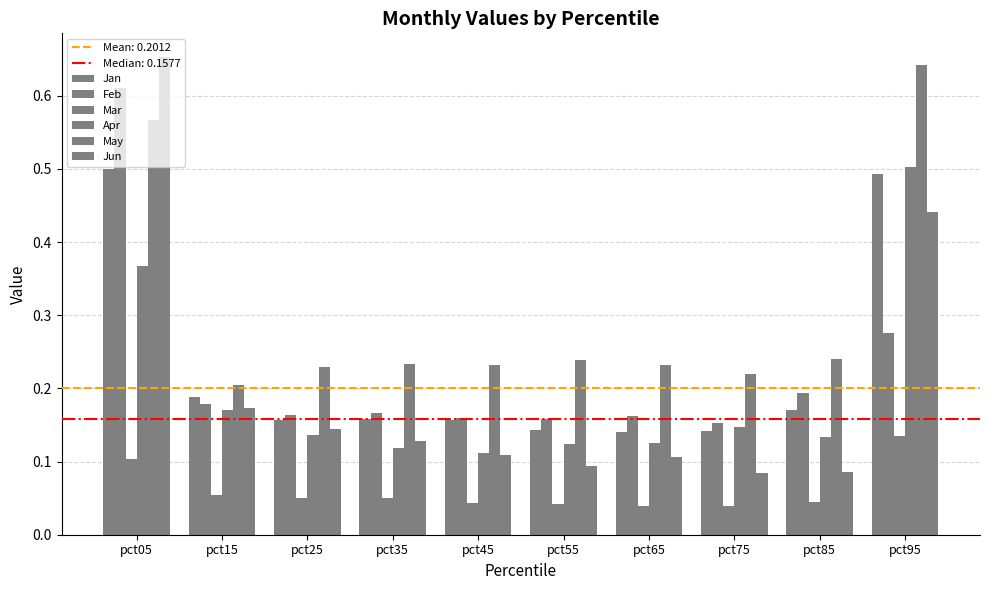

Count the number of data series in this chart.

6